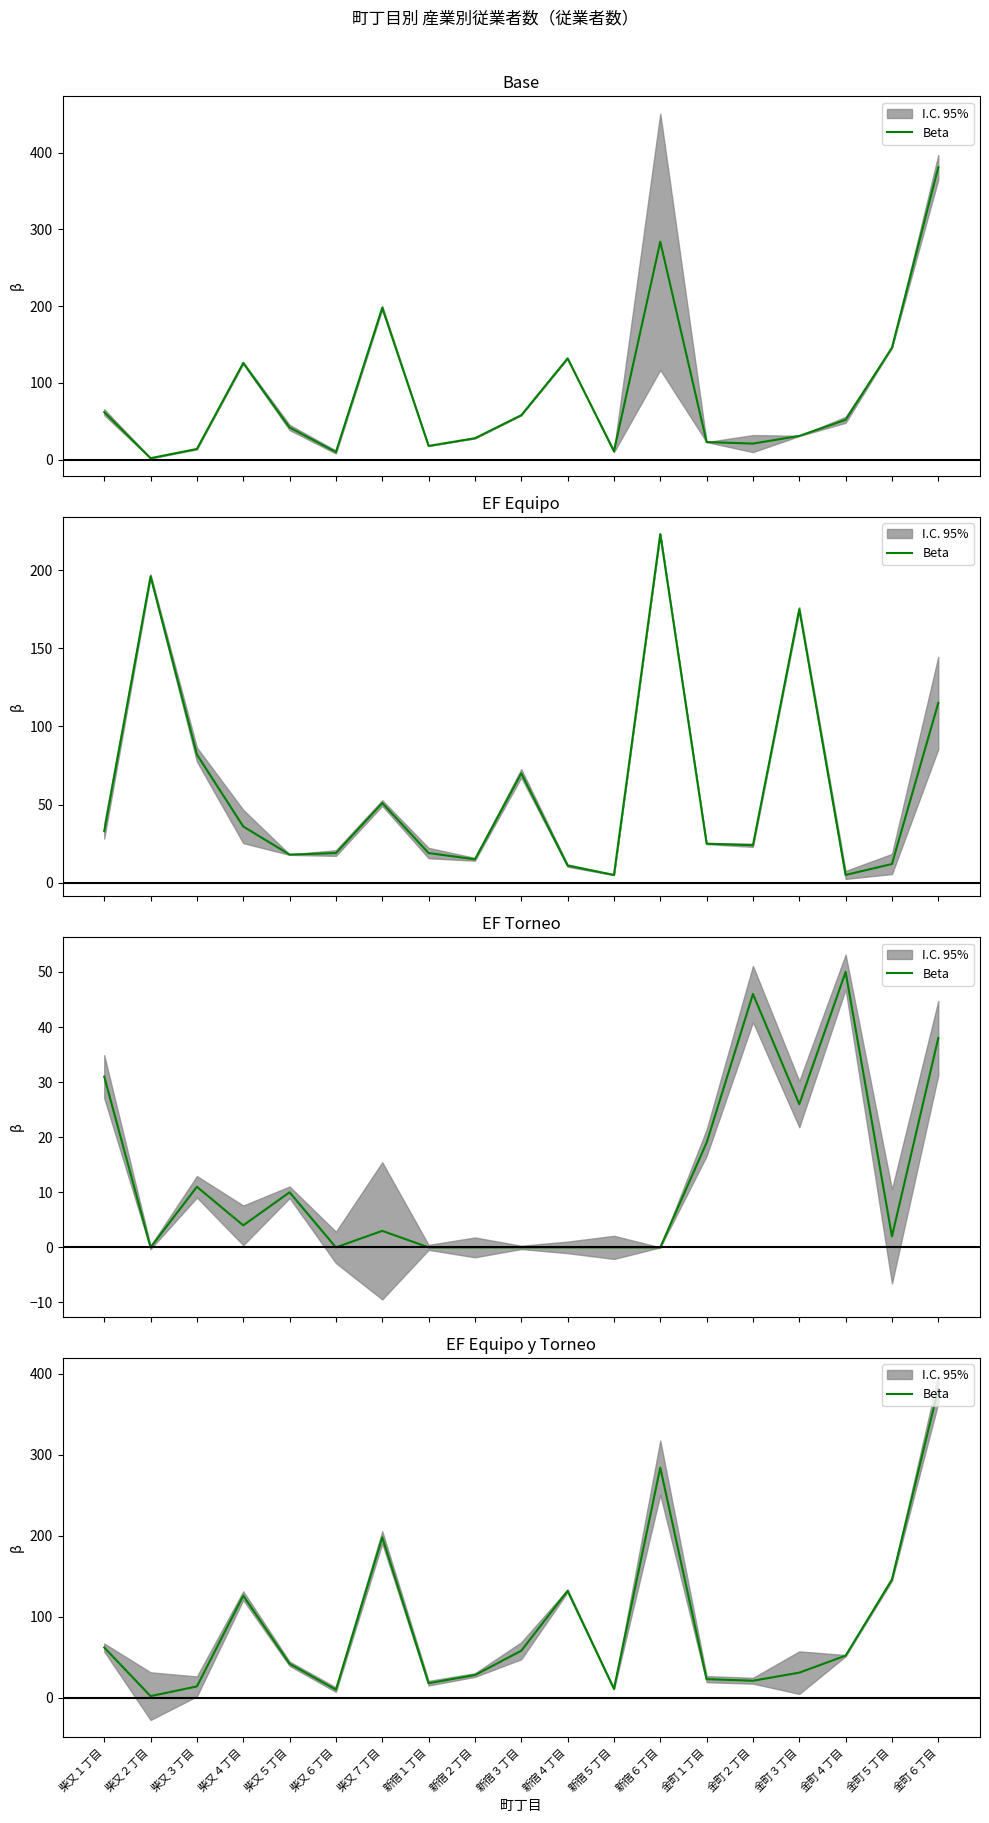

Is it true that the value at 新宿３丁目 is 24?

False